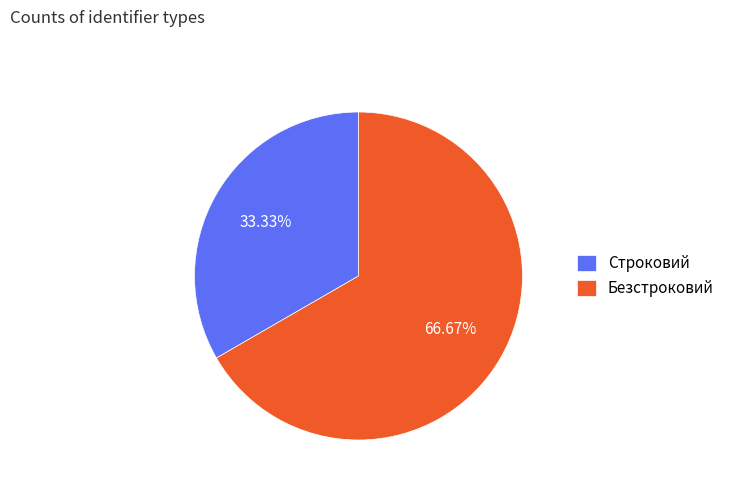

Is it true that Строковий is 33% of the pie?

True